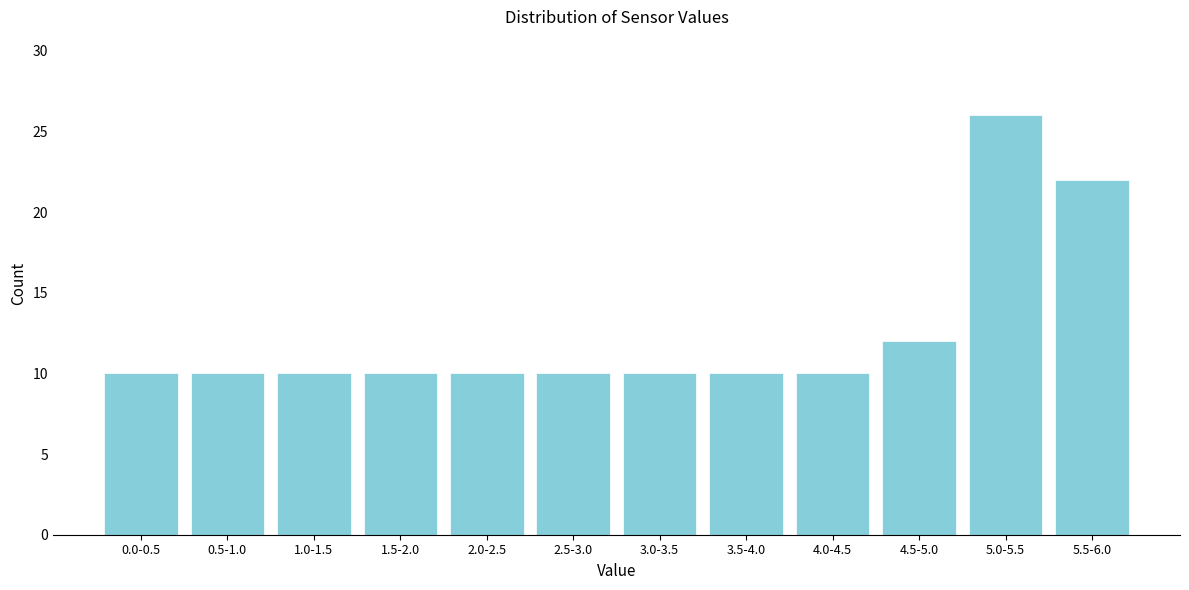

Reading right to left, what are all the values shown in this chart?

22	26	12	10	10	10	10	10	10	10	10	10